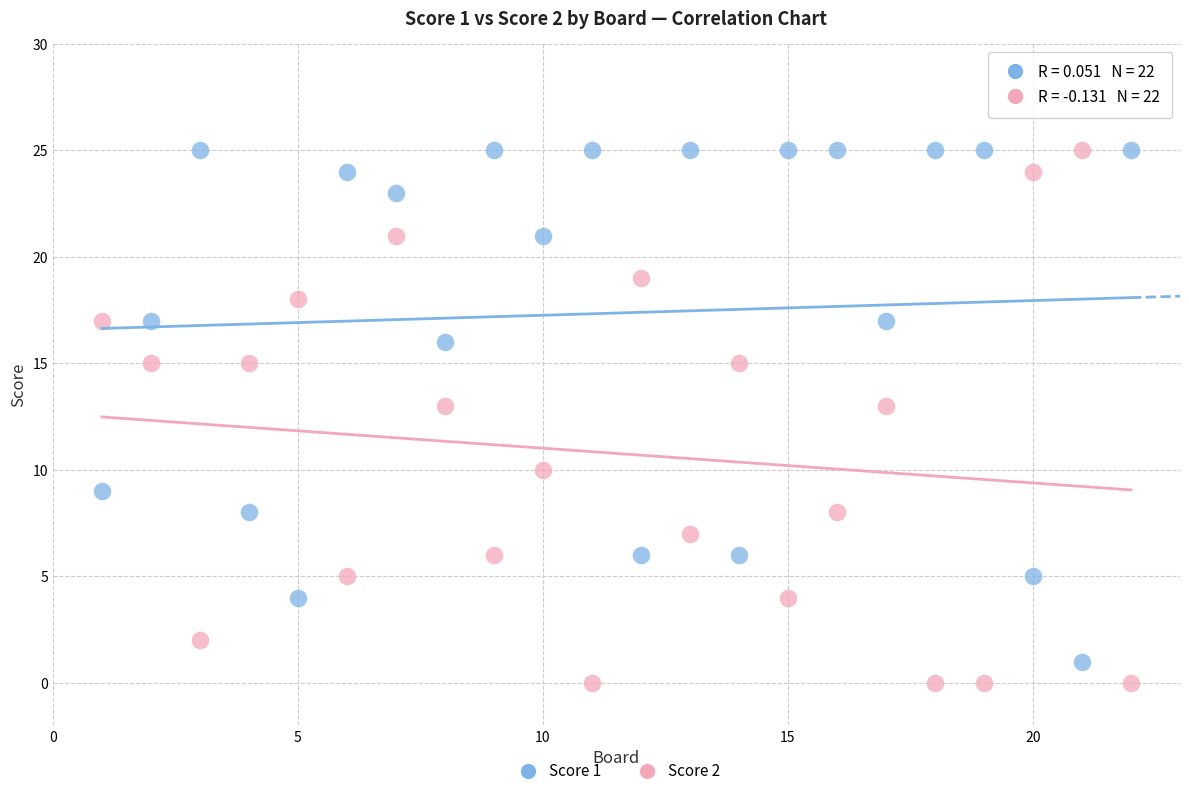

What is the X range (max minus min) for the scatter plot?

21